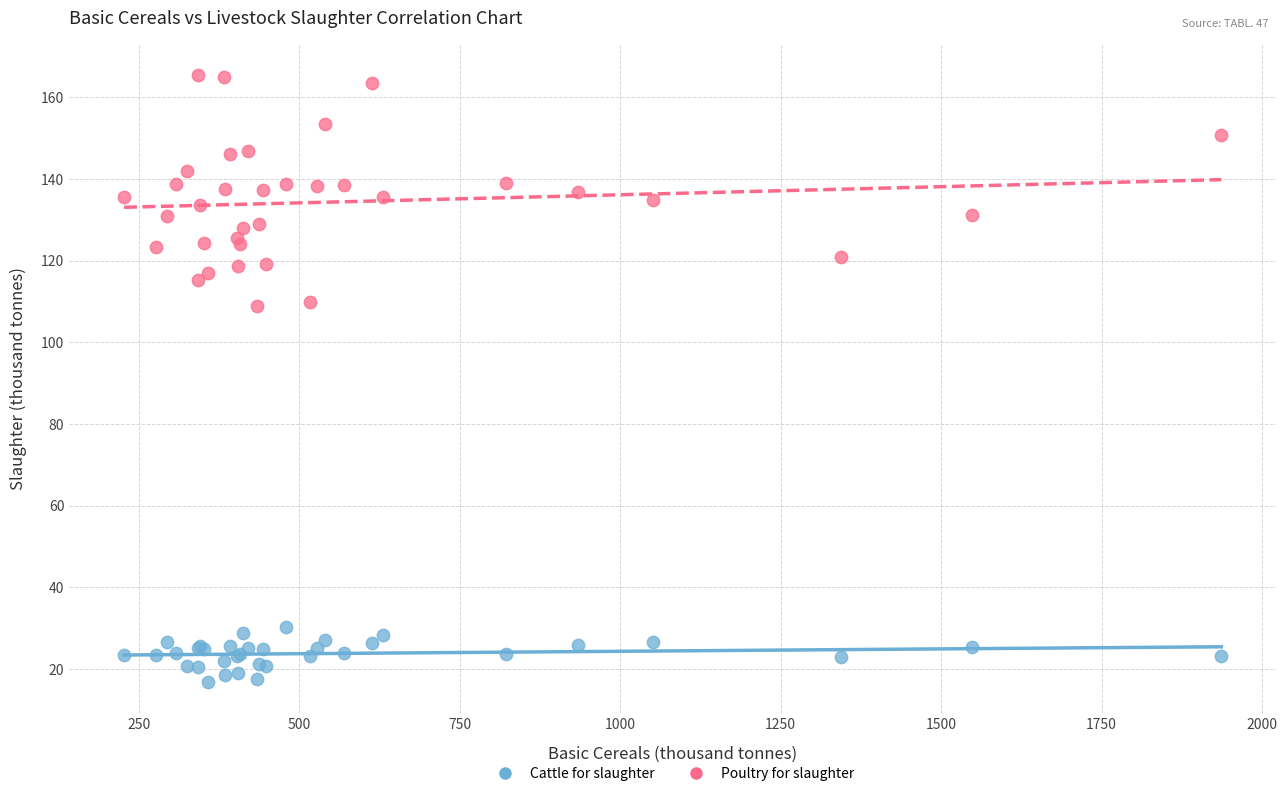

What is the X range (max minus min) for the scatter plot?

1709.1